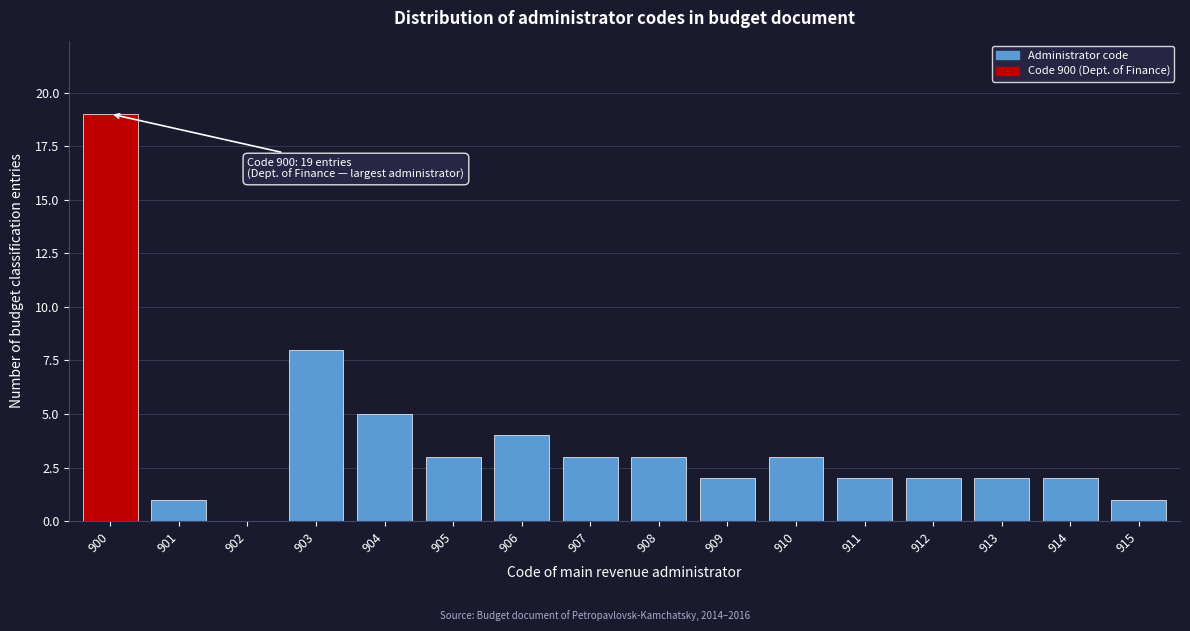

Reading left to right, extract all data points from this chart.

900=19	901=1	902=0	903=8	904=5	905=3	906=4	907=3	908=3	909=2	910=3	911=2	912=2	913=2	914=2	915=1